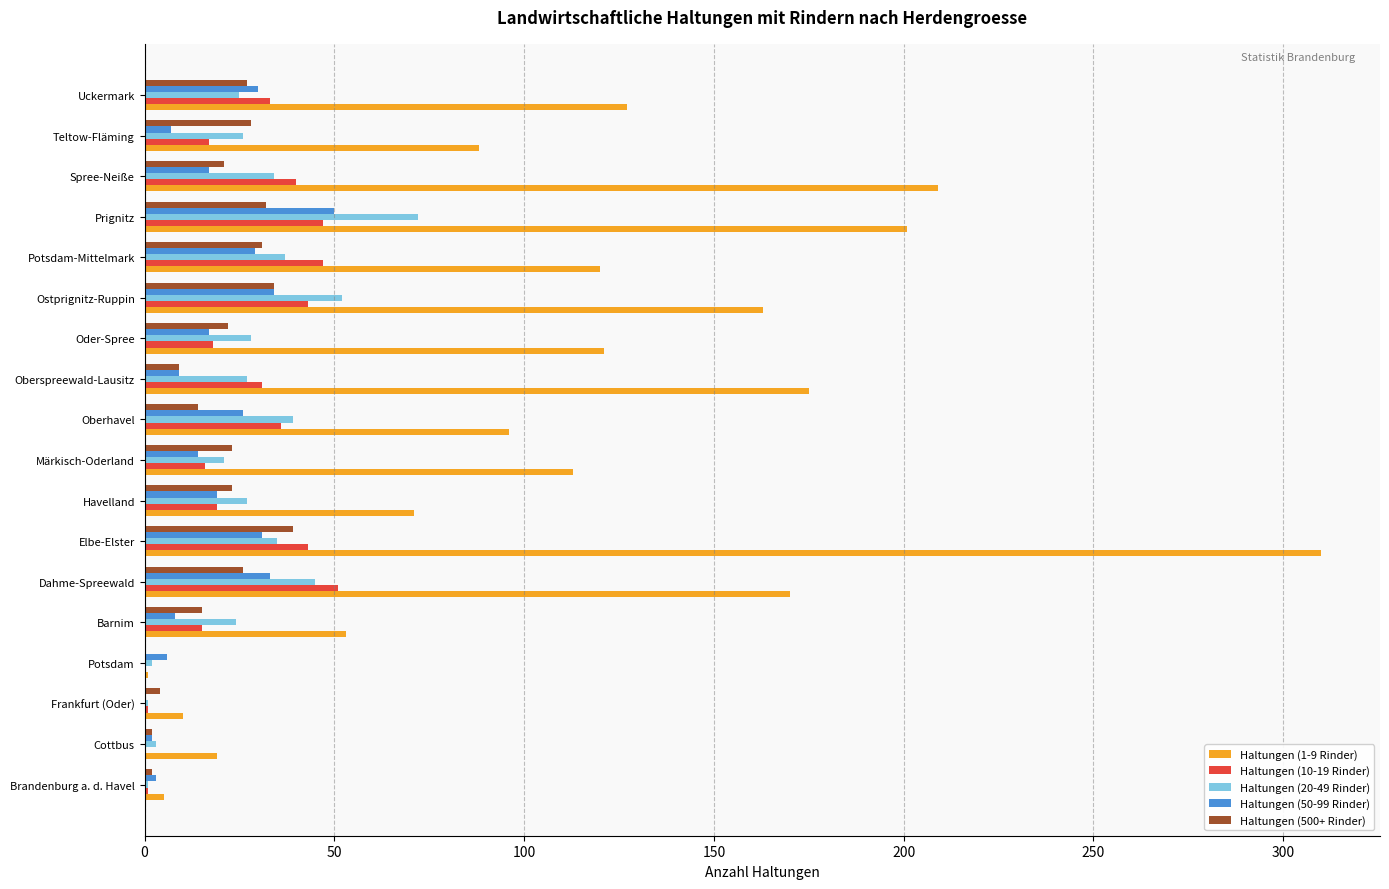

At which category does the chart reach its peak across all series?

Elbe-Elster